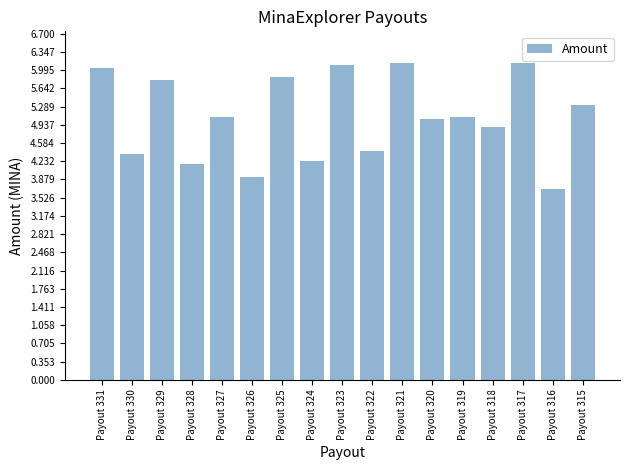

What is the change in value from Payout 330 to Payout 329?

+1.4